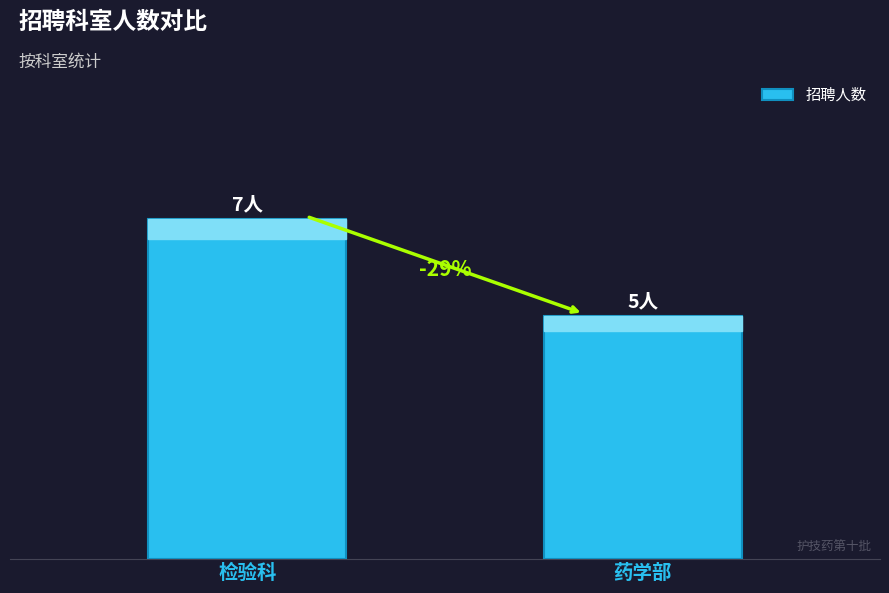

Approximately how many times larger is the value at 药学部 compared to 检验科?

0.7